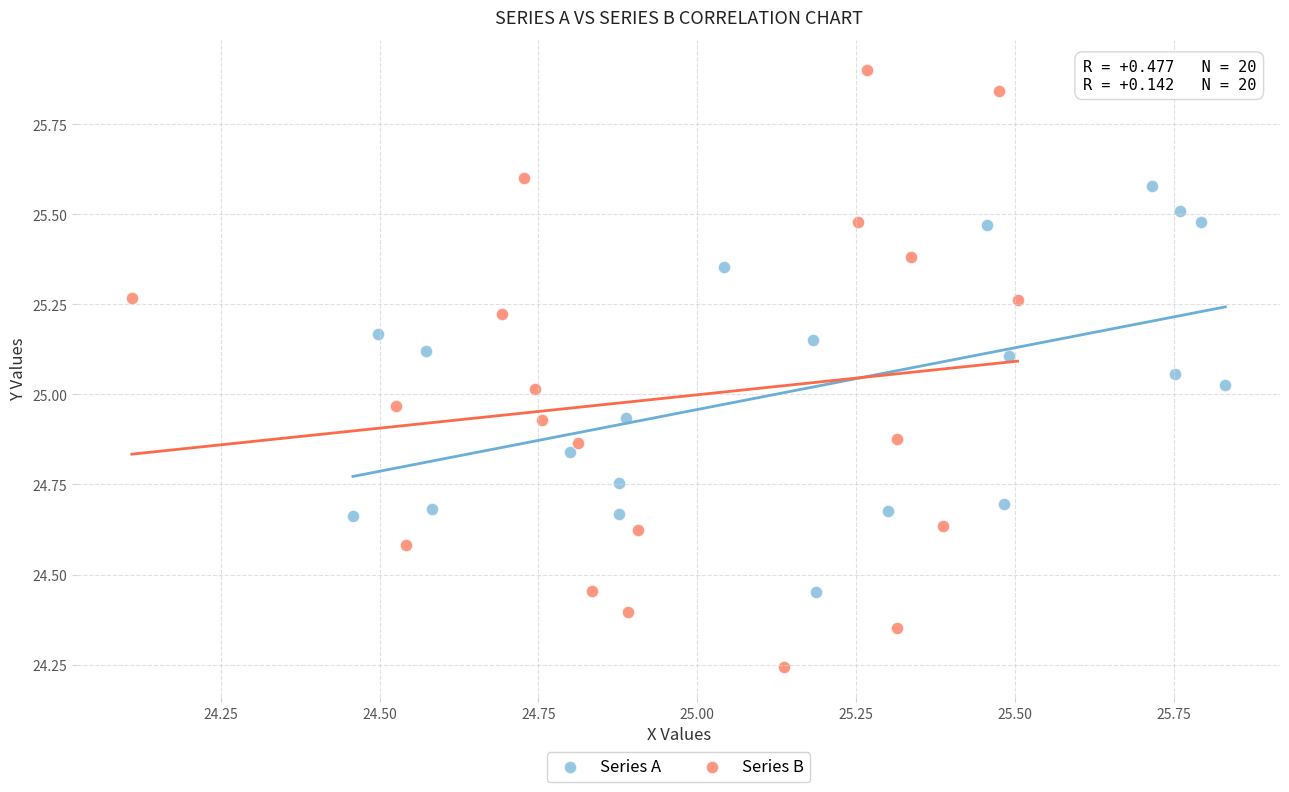

Which series reaches the maximum Y coordinate?

Series B